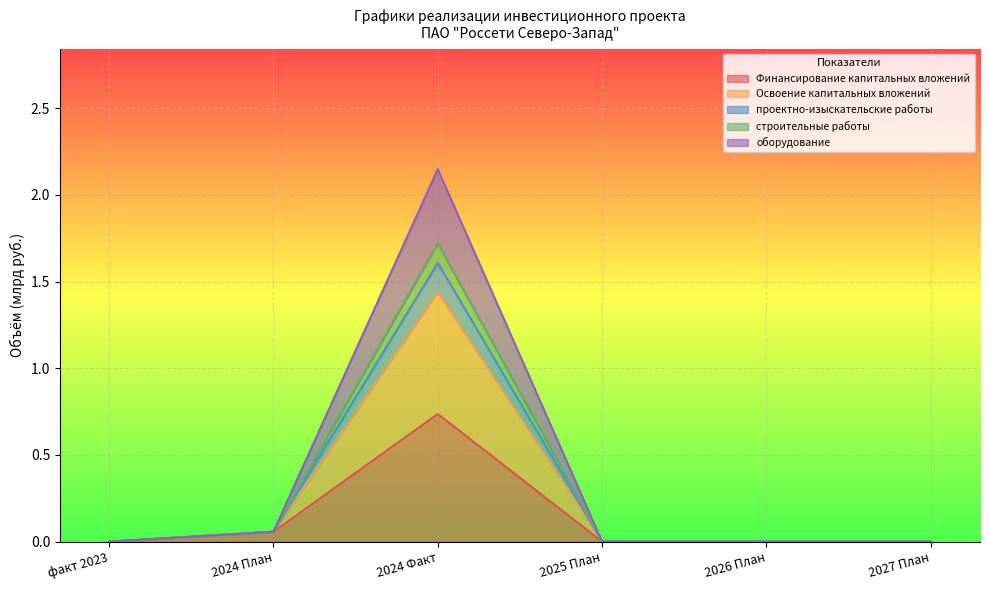

Is it true that оборудование equals 2.5 at 2024 Факт?

False